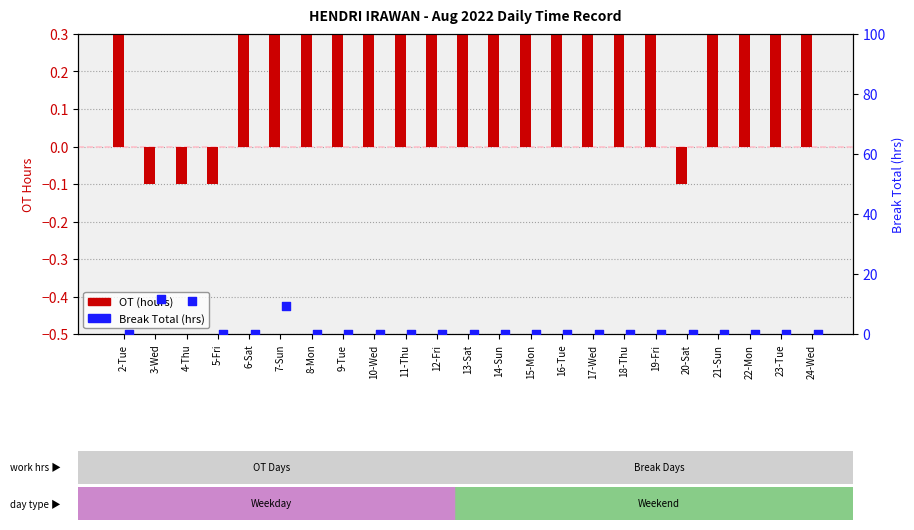

What are all the series names shown in the legend?

OT (hours), Break Total (hrs)